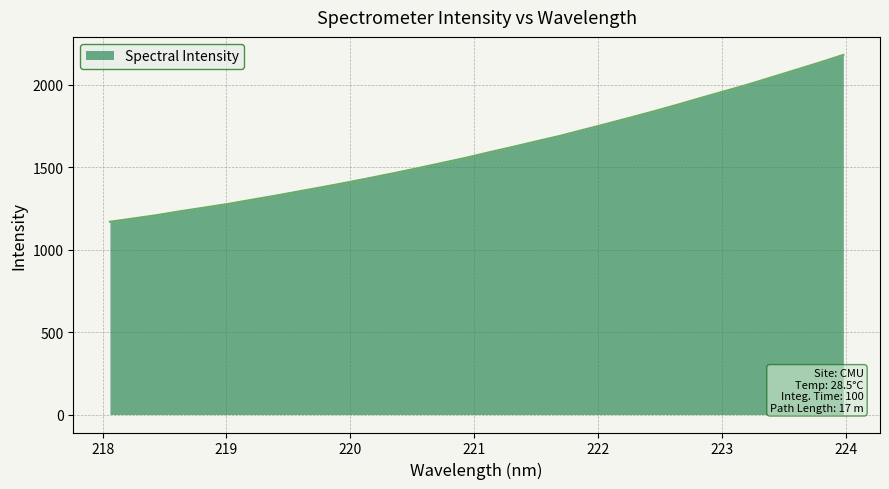

What is the average value?

1609.4